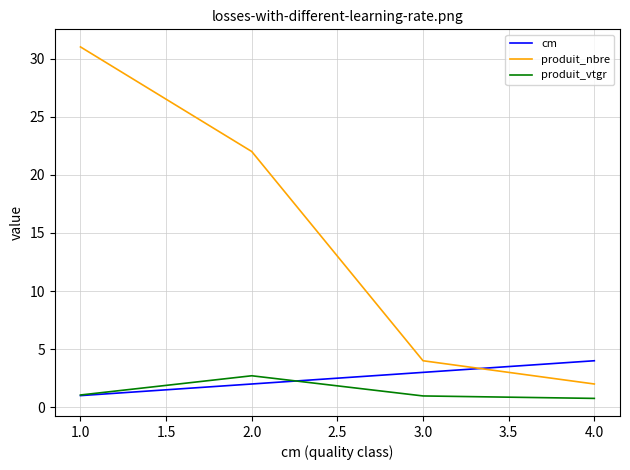

Which series has the largest range (max minus min)?

produit_nbre